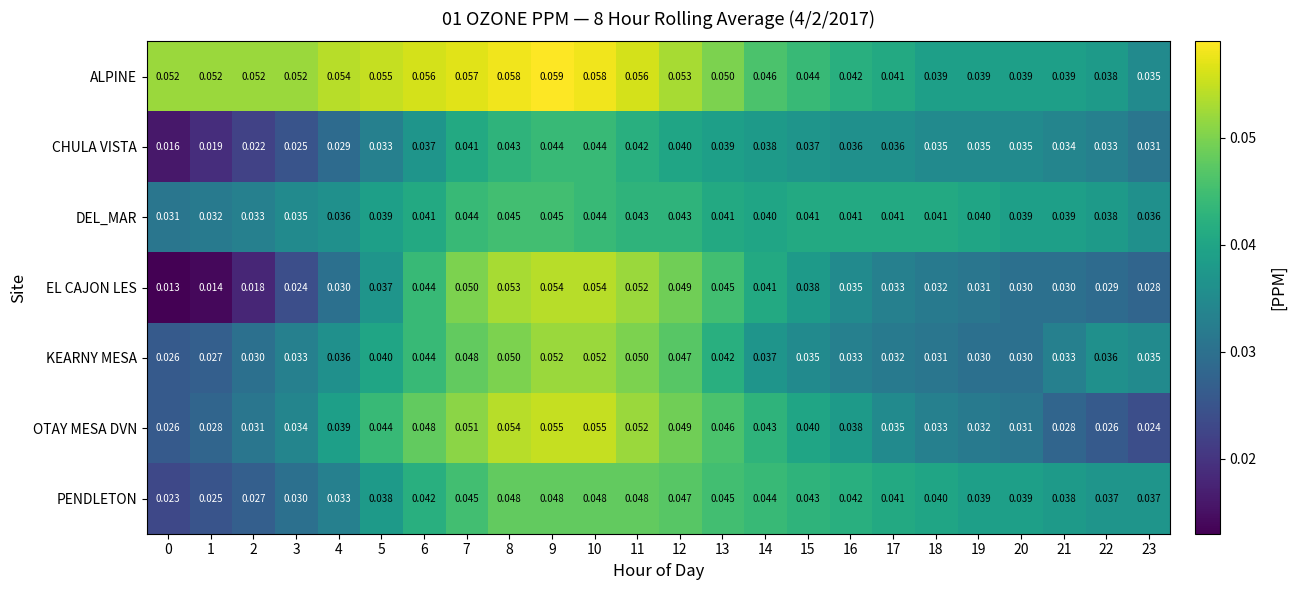

Which series has the largest range (max minus min)?

EL CAJON LES